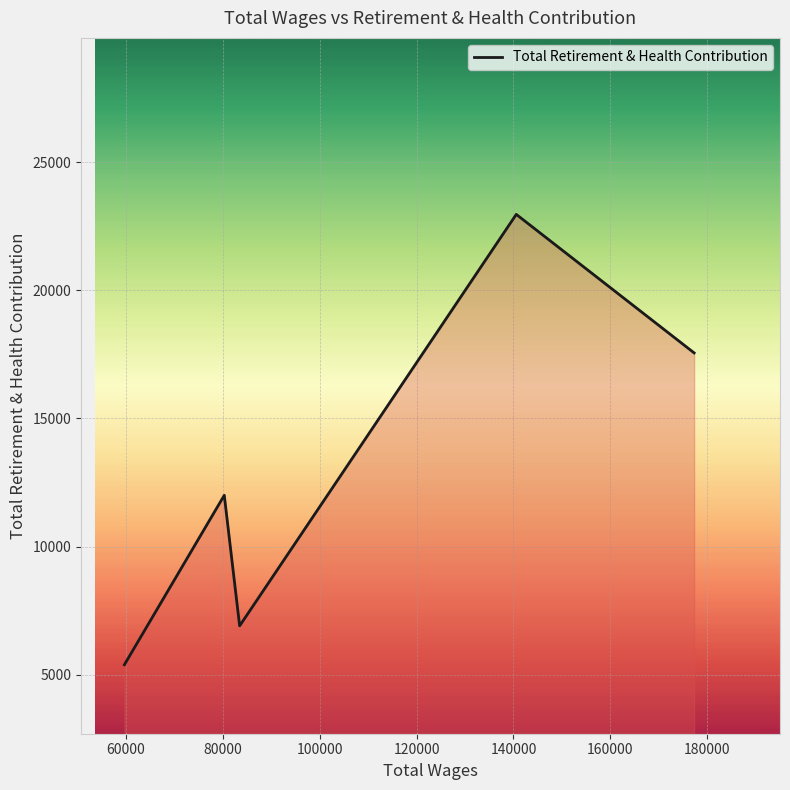

Reading right to left, what are all the values shown in this chart?

17558	22965	6902	12000	5385